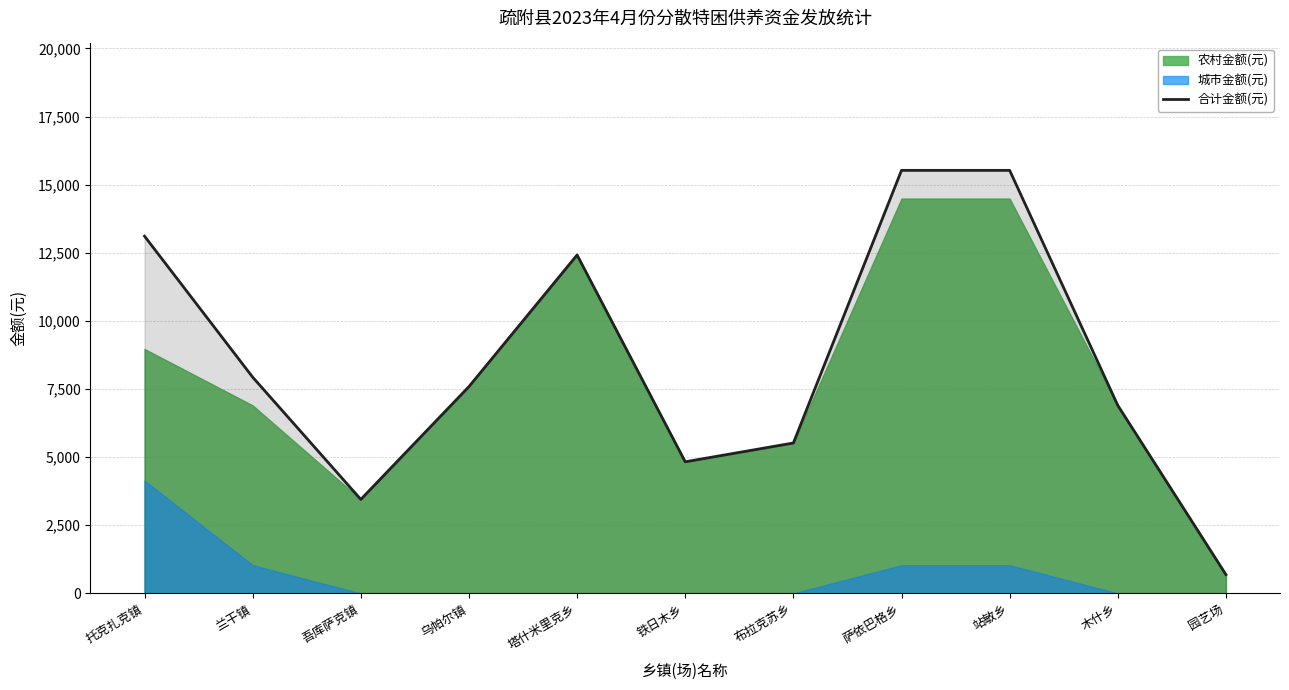

What is the difference between the values at 吾库萨克镇 and 铁日木乡?

1380